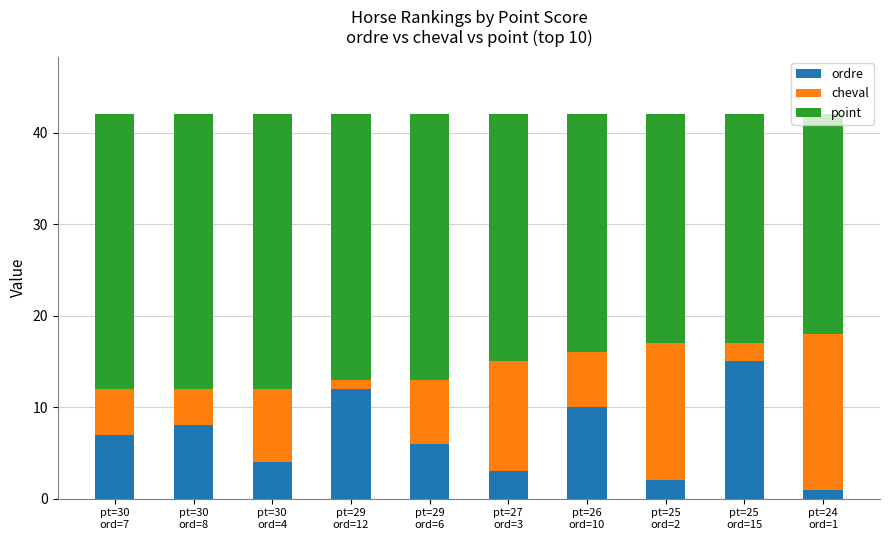

How many bars are there in total?

10